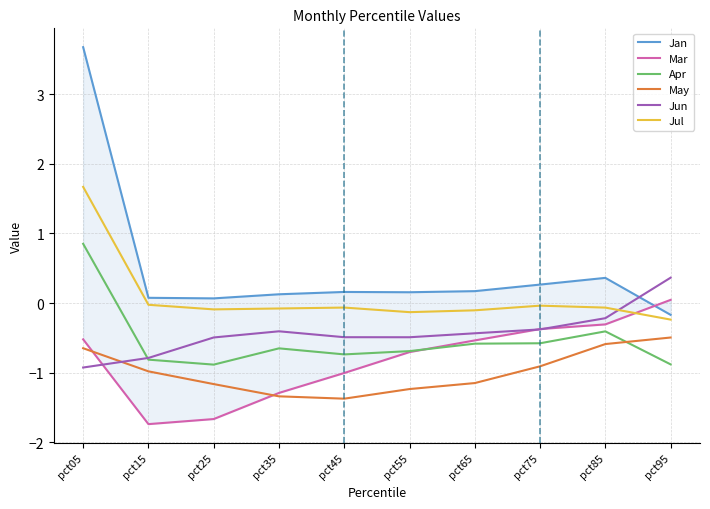

Is it true that Mar equals -0.8 at pct65?

False